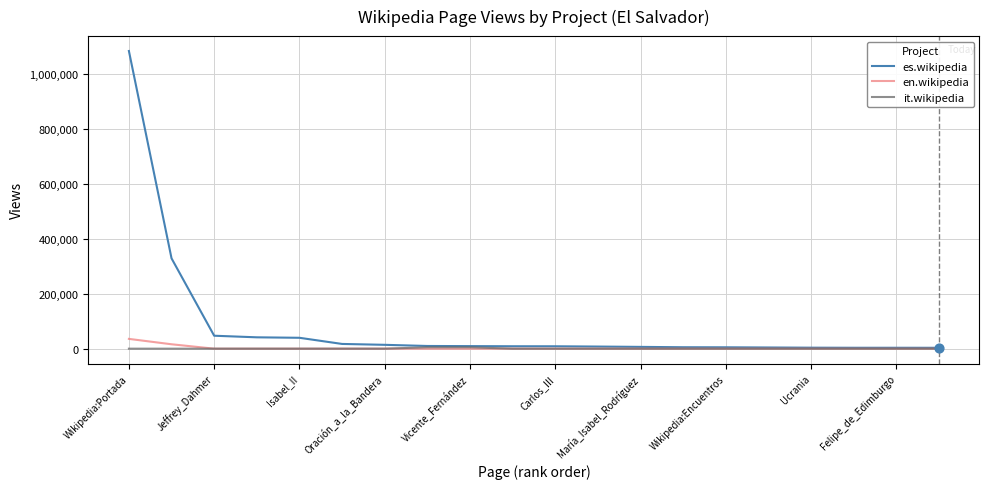

Which series has the largest range (max minus min)?

es.wikipedia